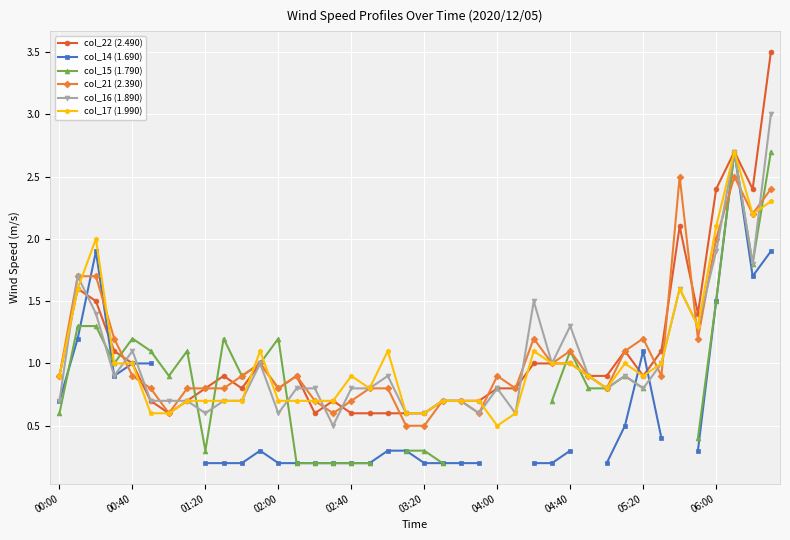

How many lines are shown in the chart?

6